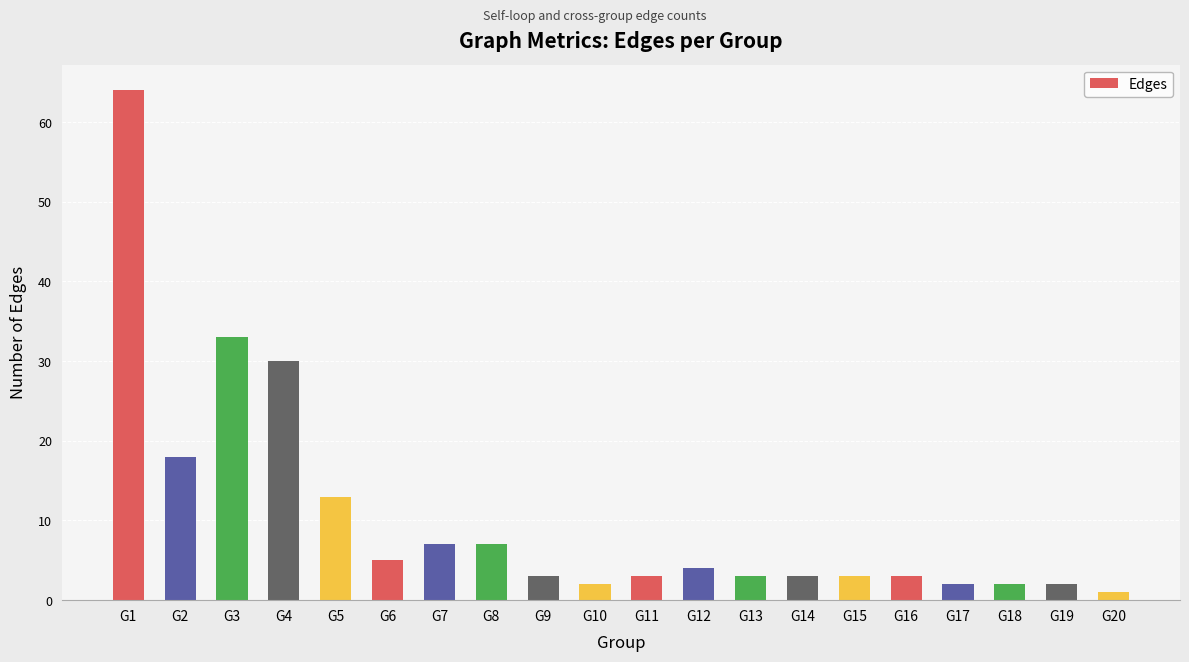

At which label is the value closest to 32?

G3